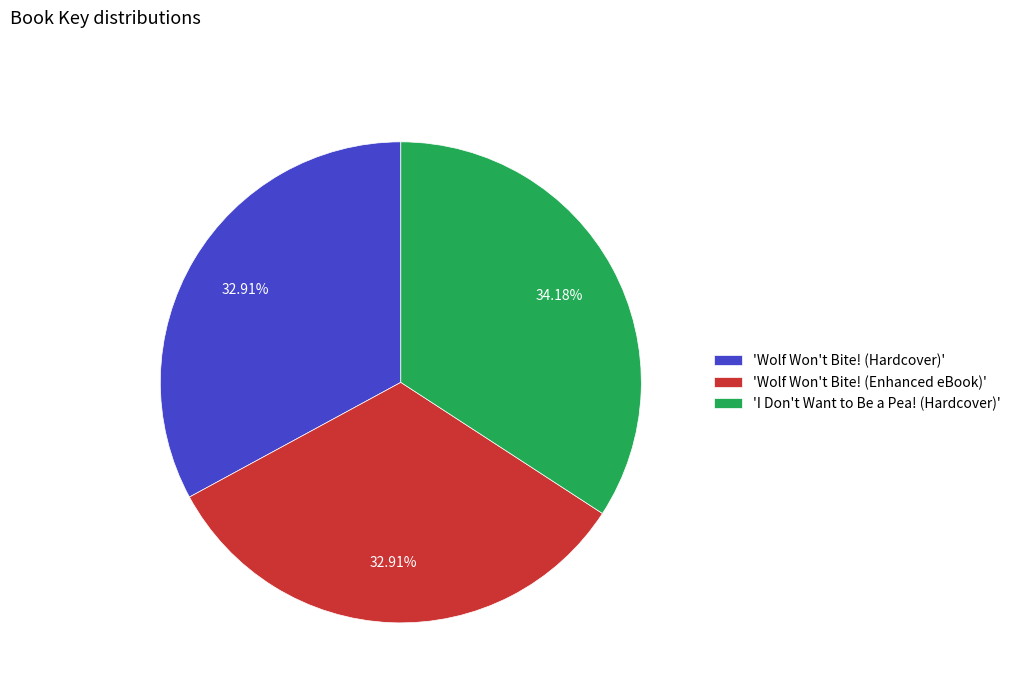

Which category has the biggest portion of the pie?

'I Don't Want to Be a Pea! (Hardcover)'